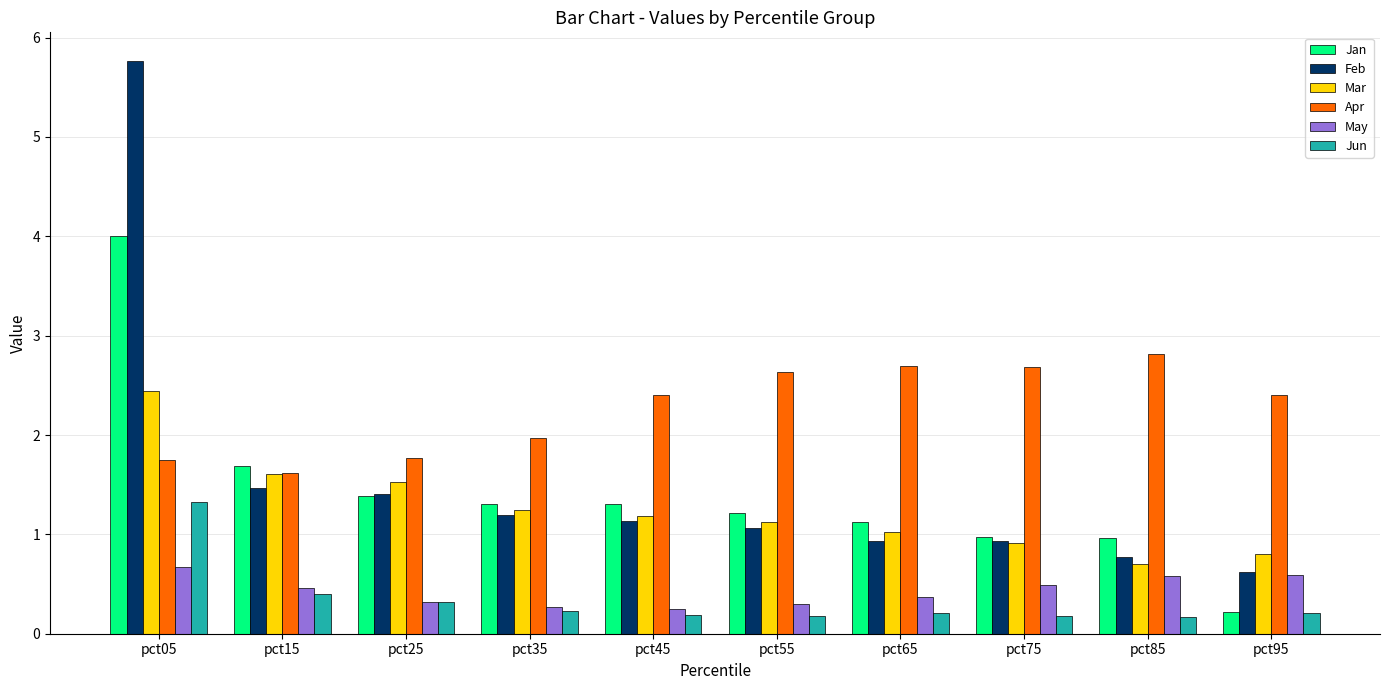

Are the bars horizontal?

No